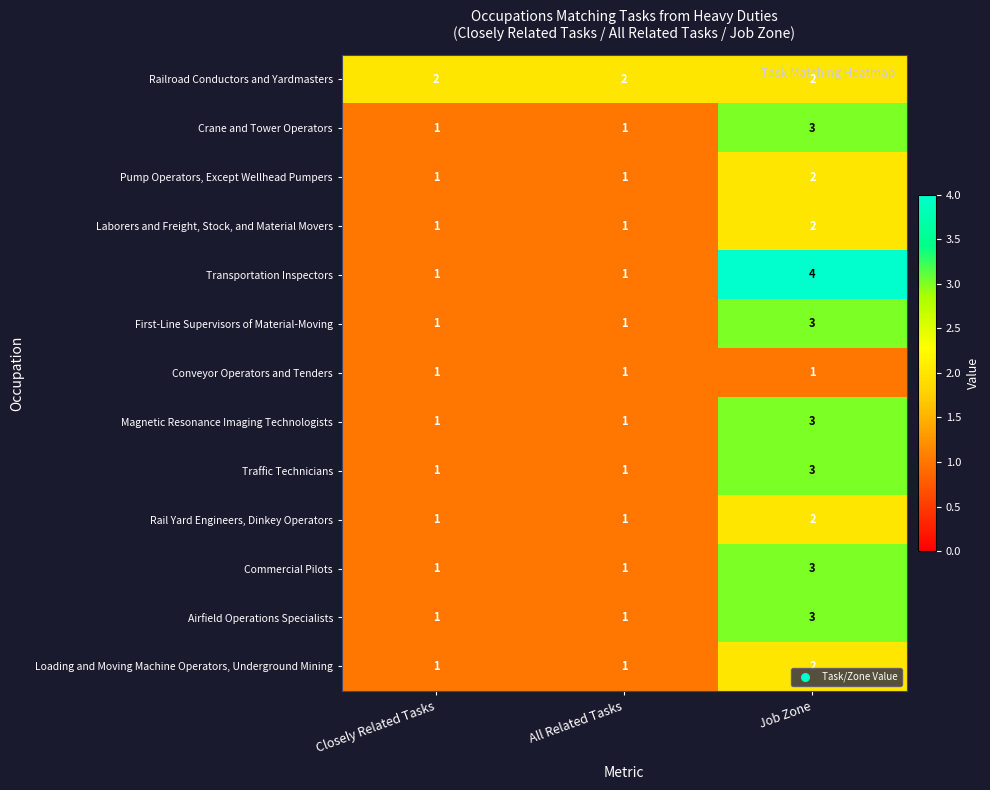

What is the smallest value displayed?

1